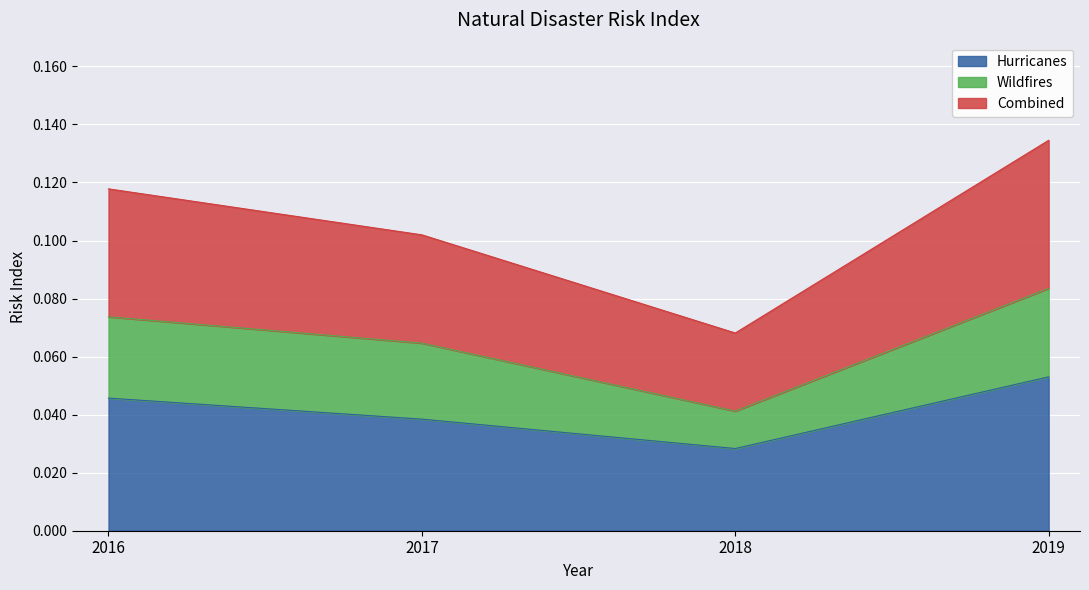

At how many categories does at least one series exceed 0?

4